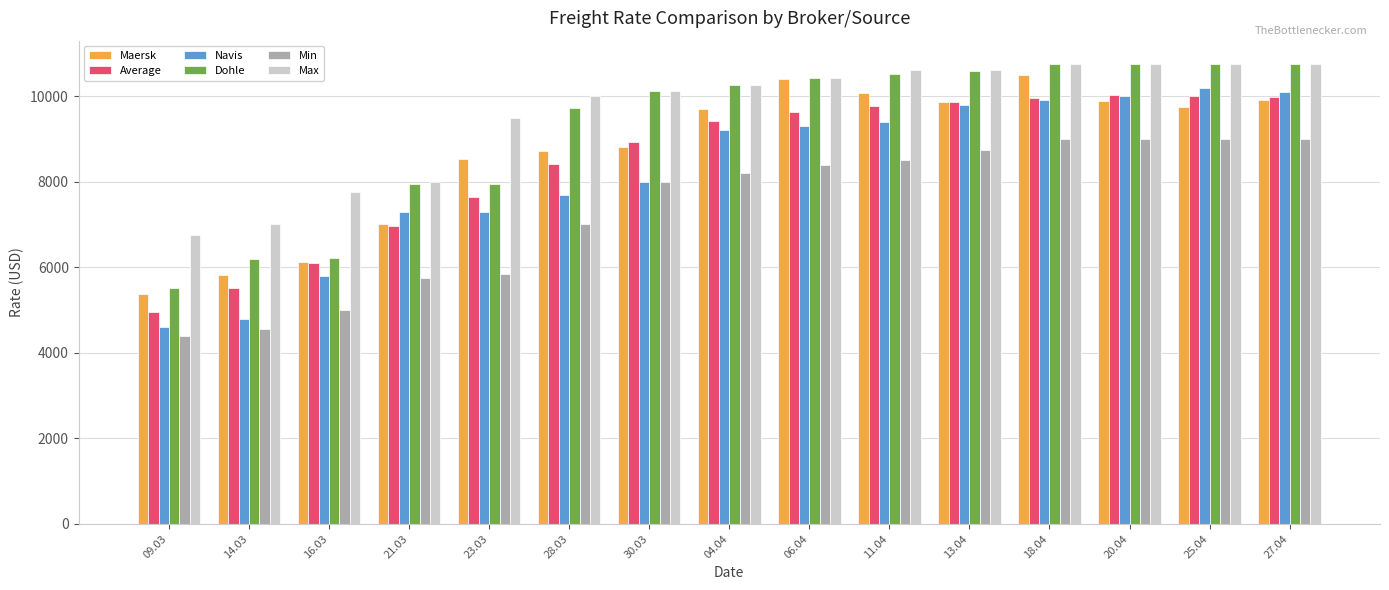

Which series changed the most between 16.03 and 04.04?

Dohle